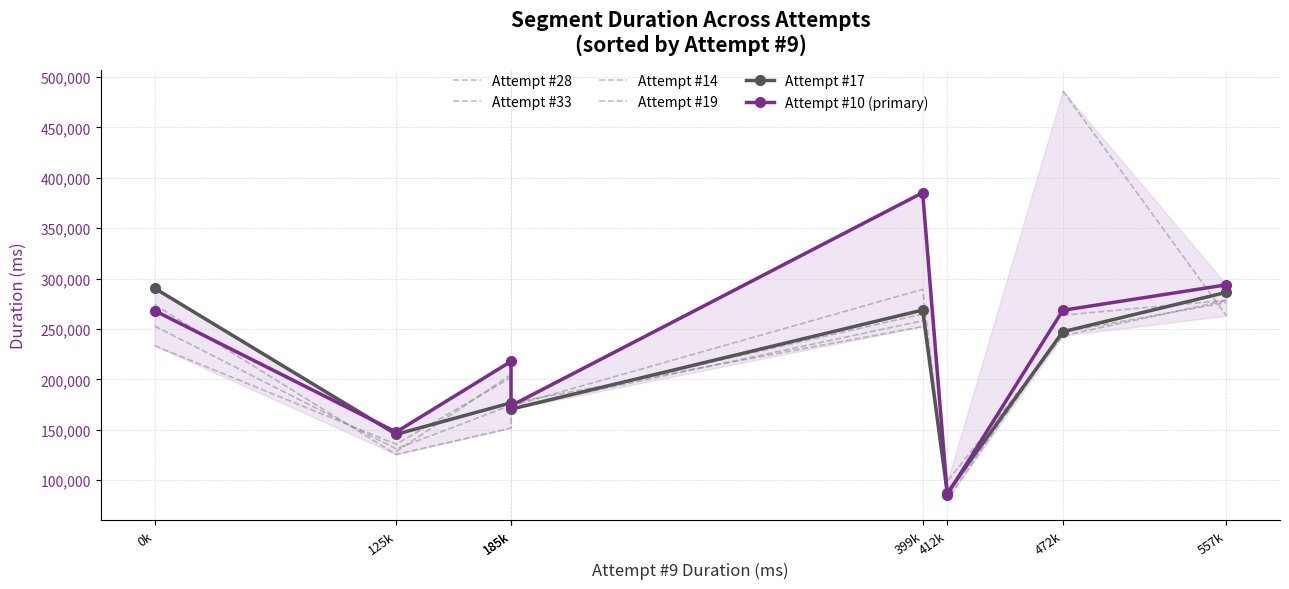

What is the value of the Attempt #17 point at the 2nd from the left?

145399.0